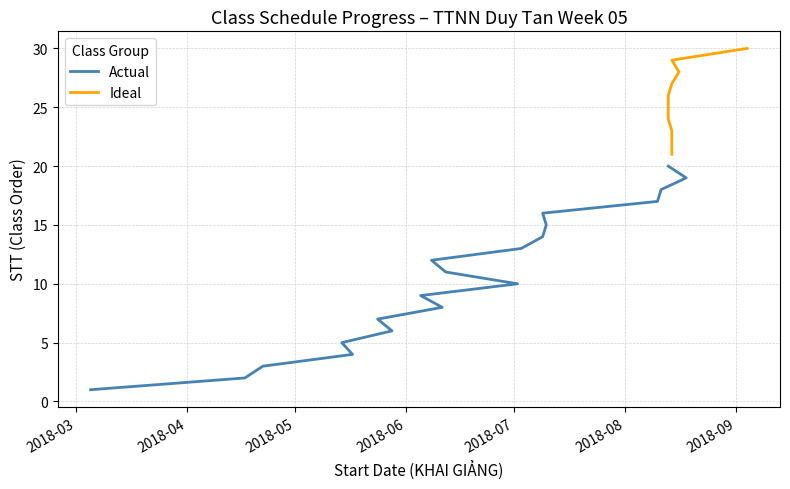

True or false: Actual and Ideal cross at least once.

False